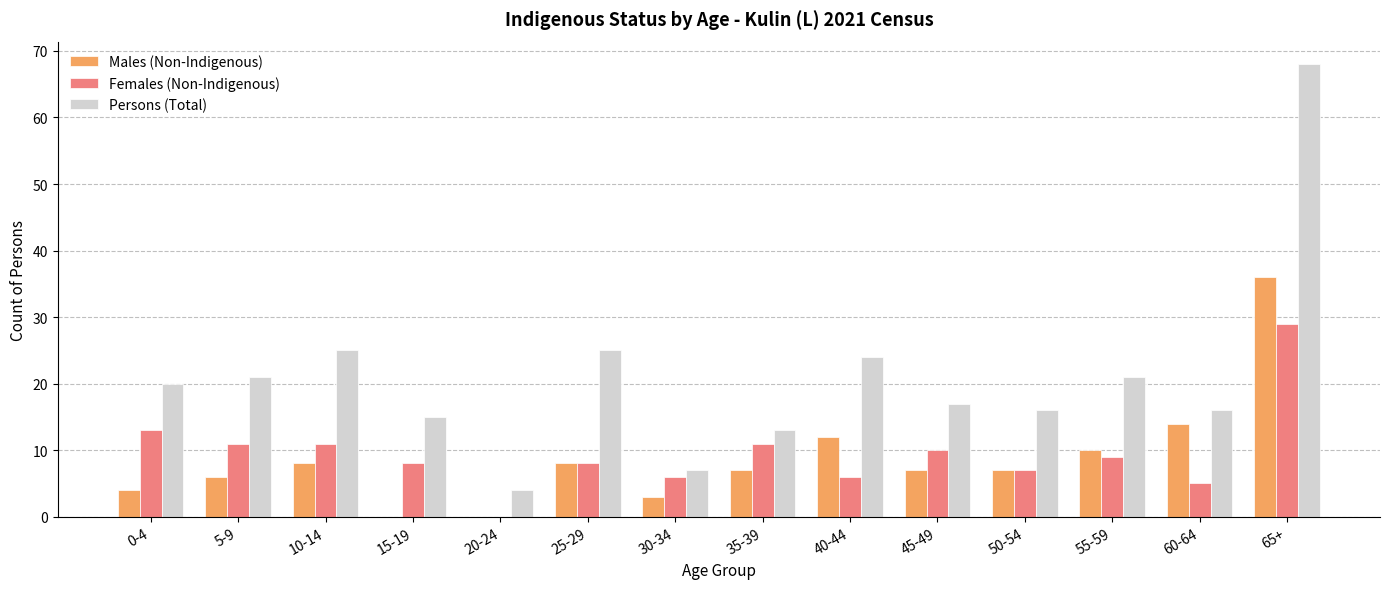

The value of Persons (Total) at 25-29 is 25. True or false?

True